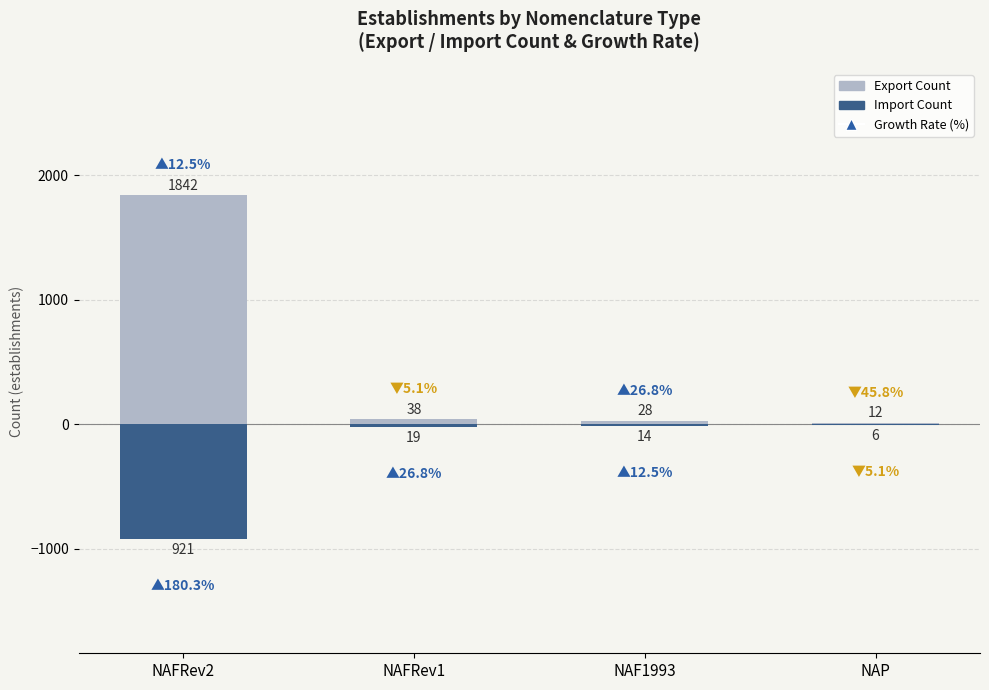

What is the difference between the second highest and minimum values in the Export Count series?

26